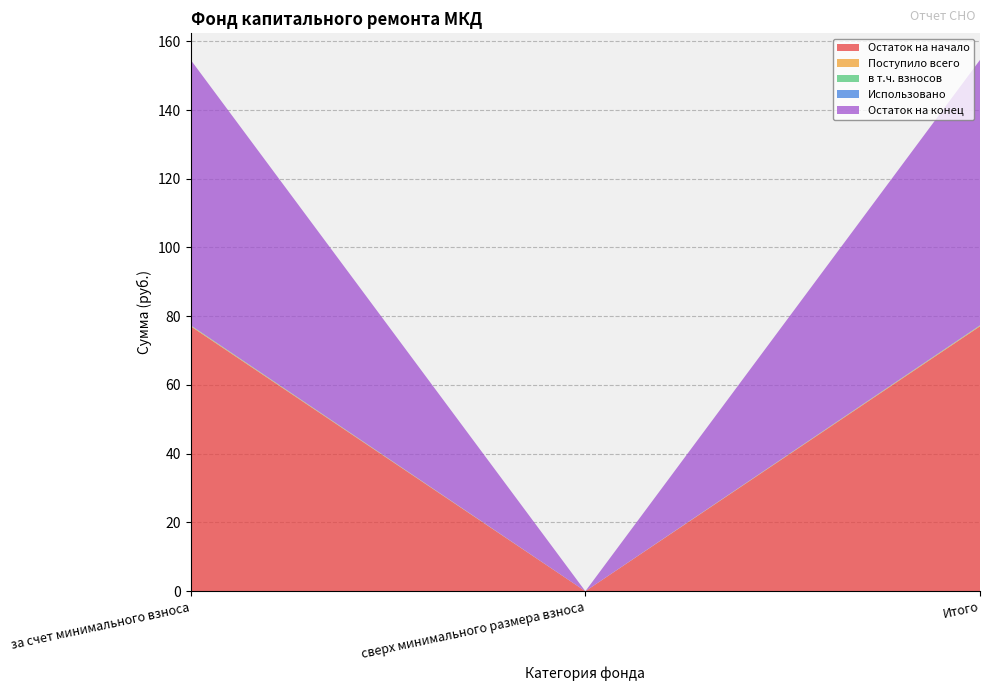

Reading left to right, transcribe all the data shown in this chart.

Остаток на начало: 77.1	0.0	77.1
Поступило всего: 0.1	0.0	0.1
в т.ч. взносов: 0.1	0.0	0.1
Использовано: 0.0	0.0	0.0
Остаток на конец: 77.2	0.0	77.2